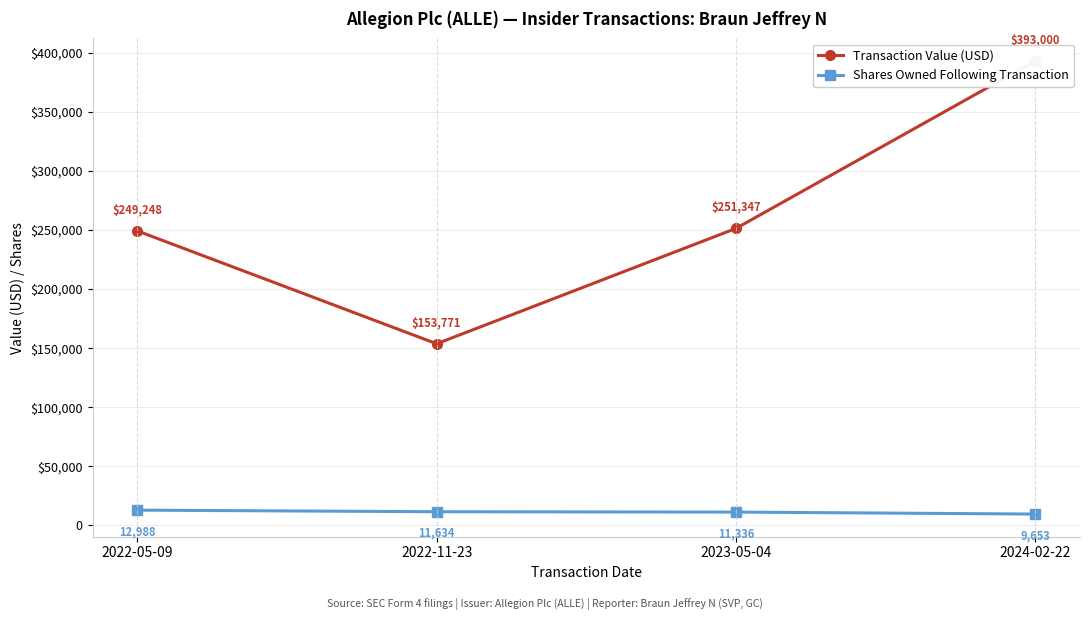

What position from the left is 2022-05-09?

1